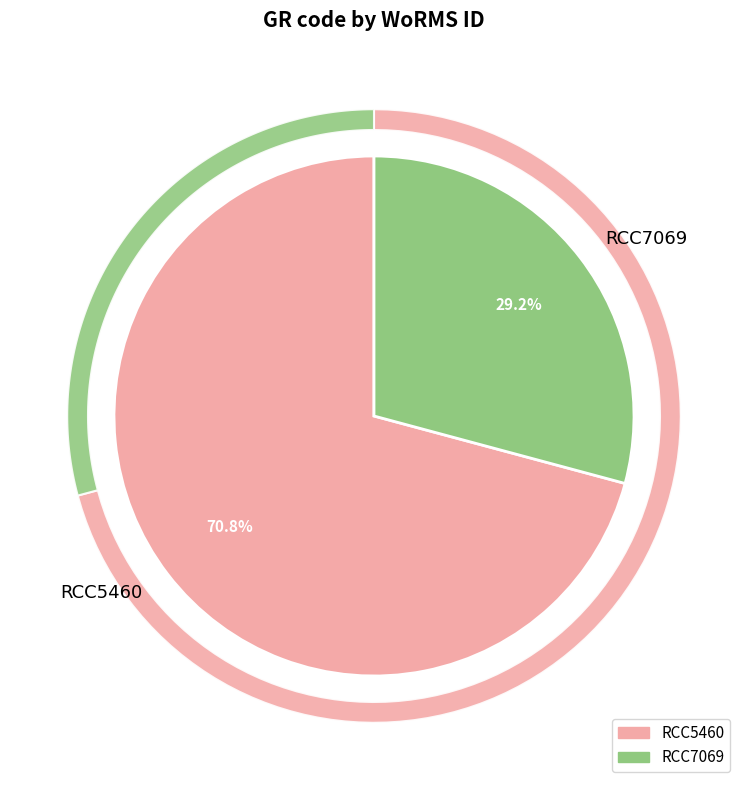

Count the number of slices in the pie.

2